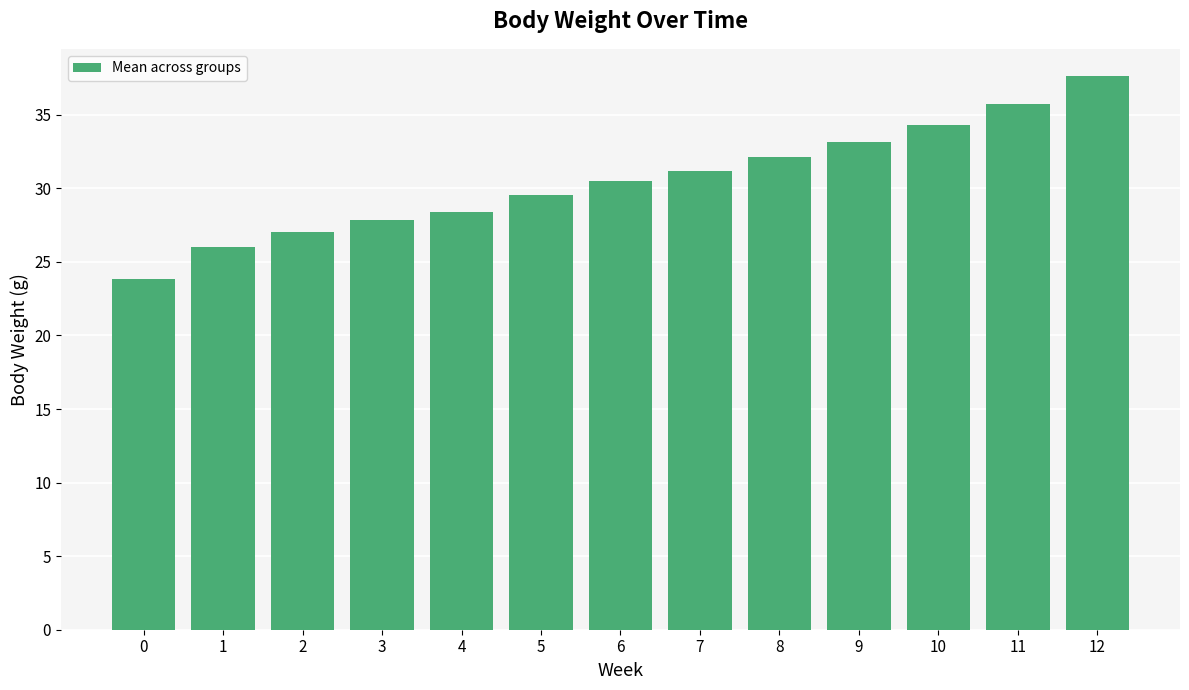

Is it true that the value at 7 is 31.2?

True